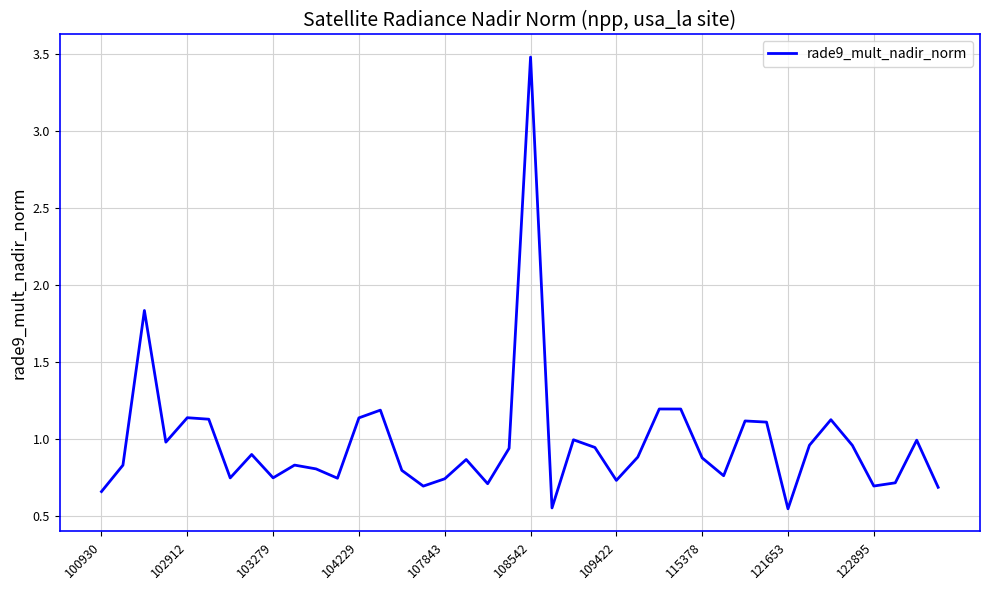

What is the greatest value displayed?

3.5